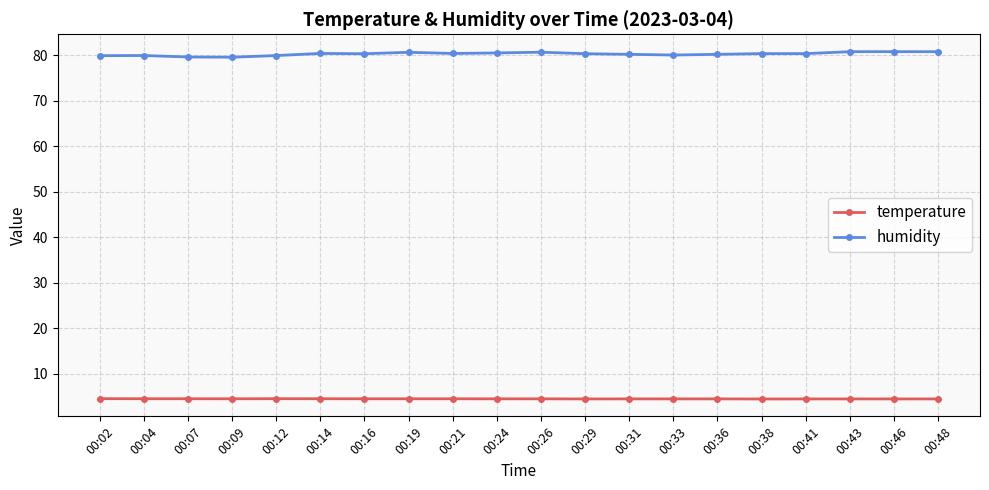

True or false: temperature and humidity cross at least once.

False